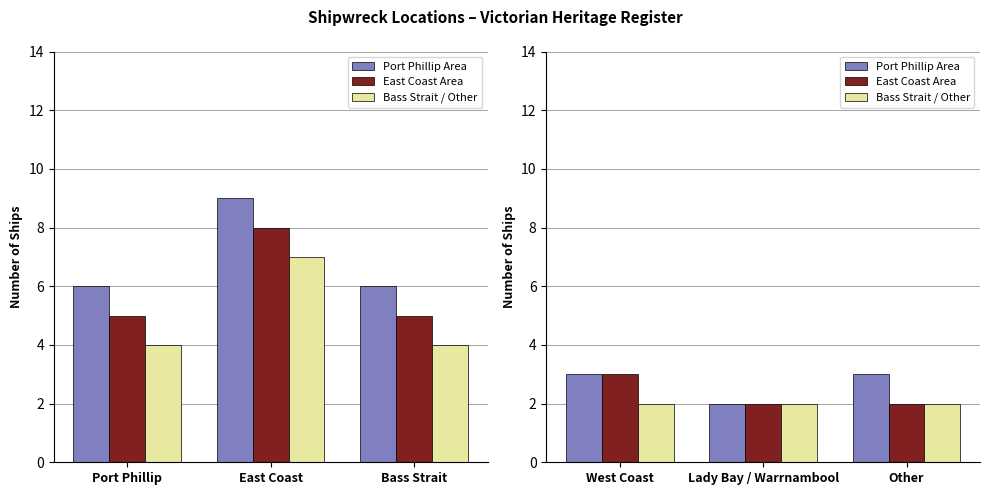

The Bass Strait / Other series shows 3 at Other. True or false?

False